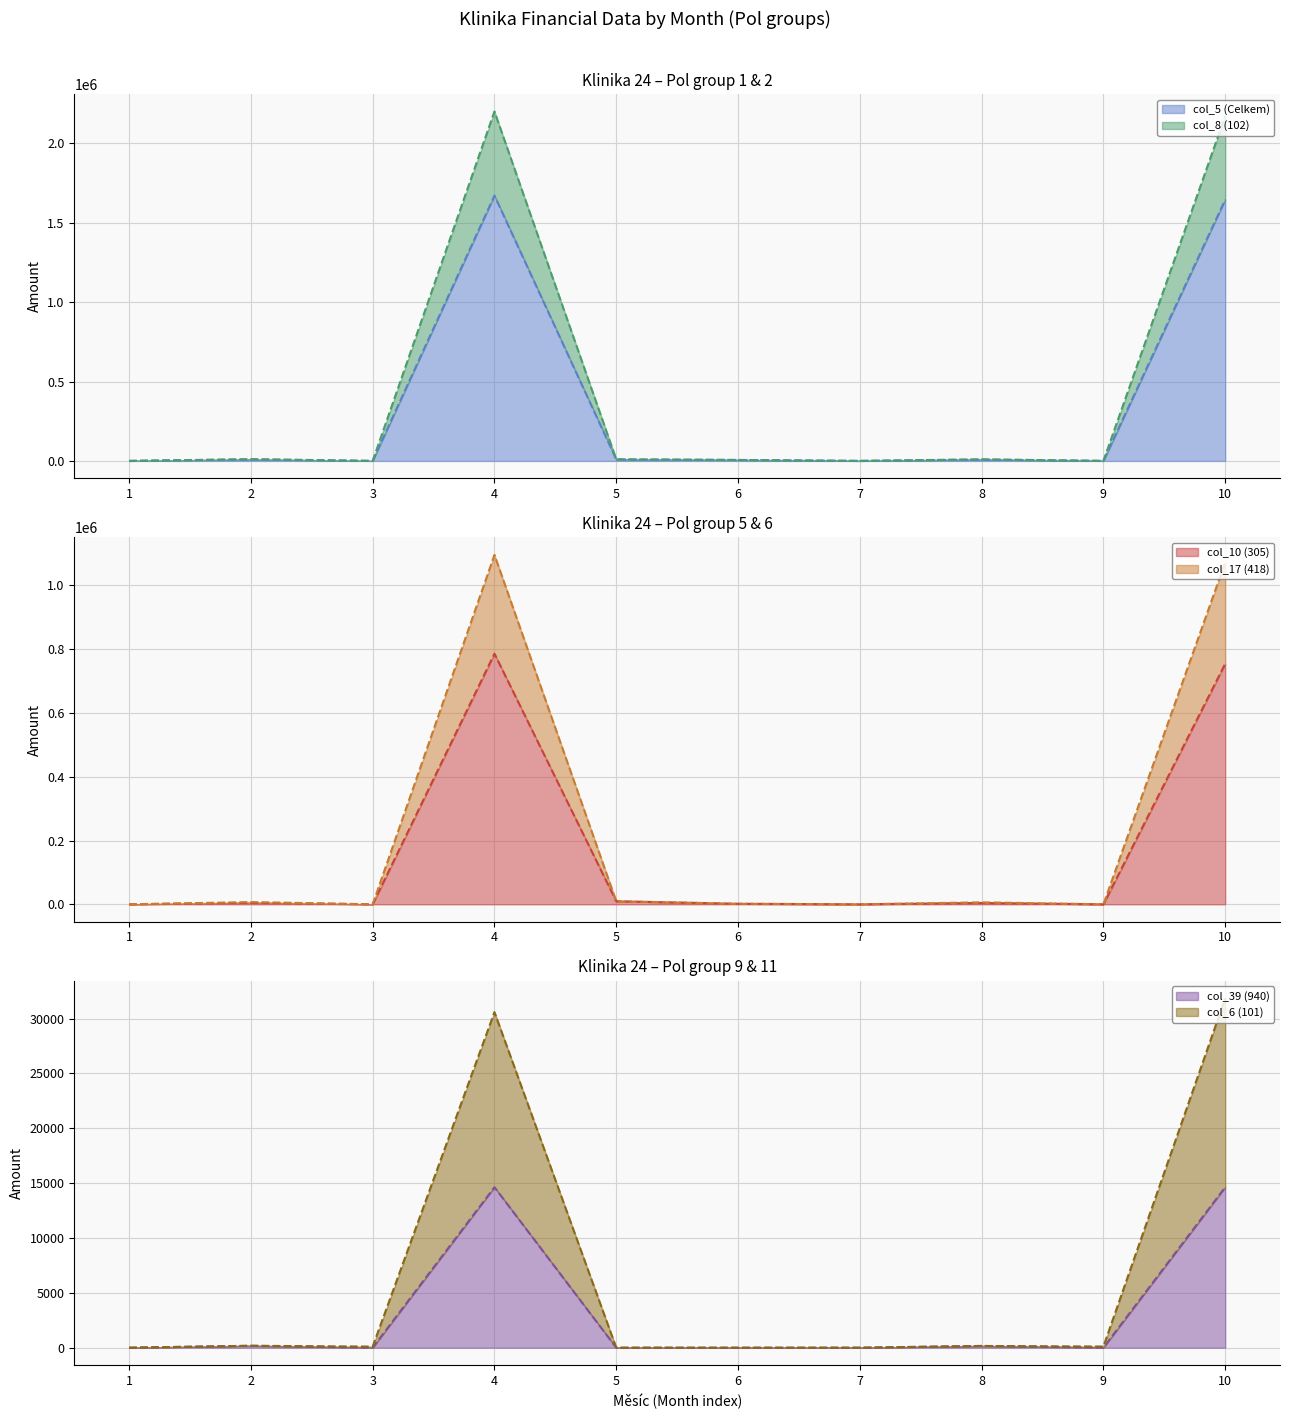

The value of col_39 (940) at 4 is 14630.0. True or false?

True